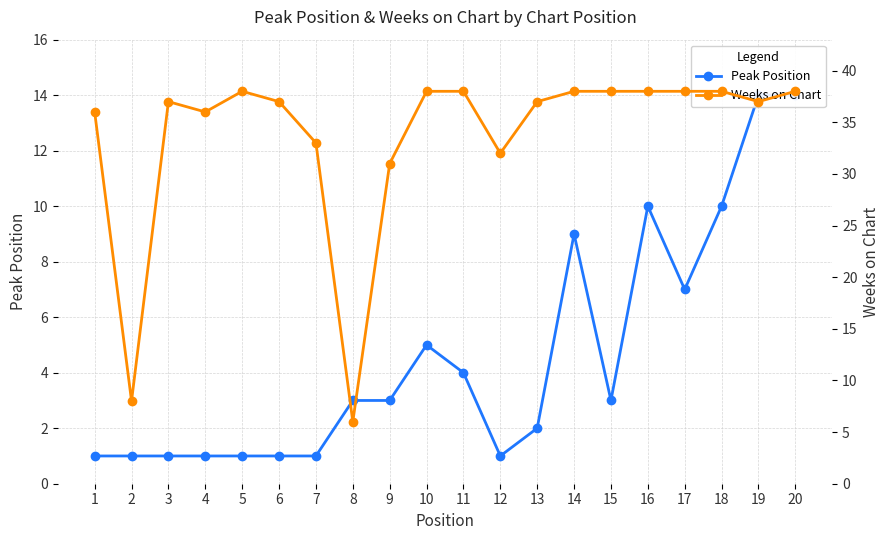

How many interior local peaks does the Weeks on Chart series have?

2